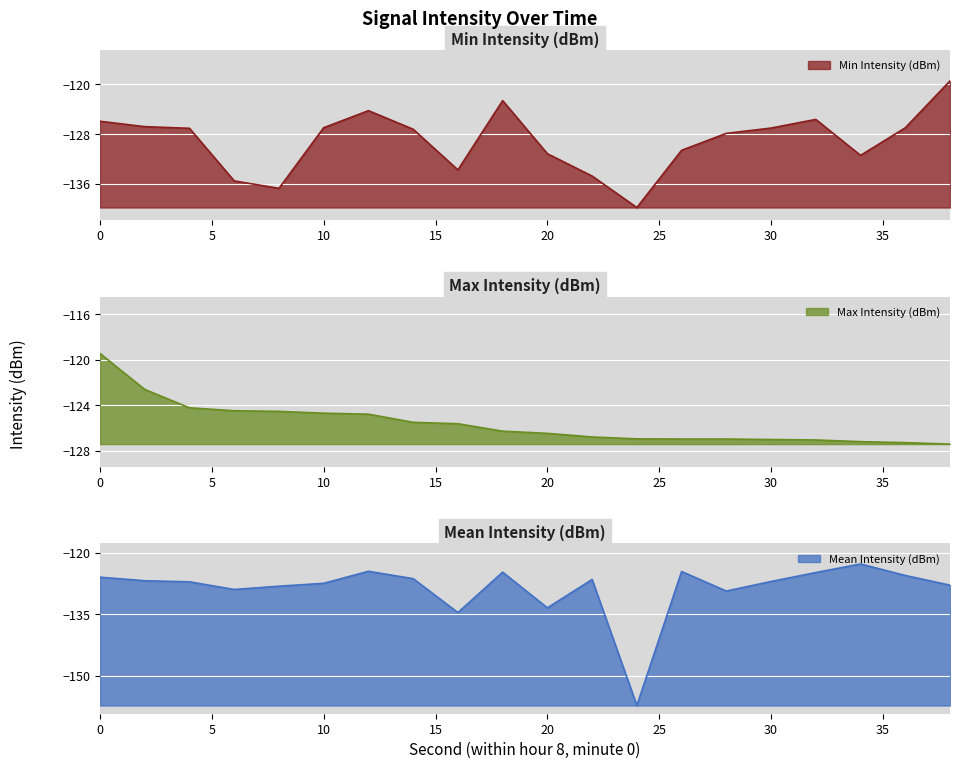

What is the greatest value displayed?

-119.4